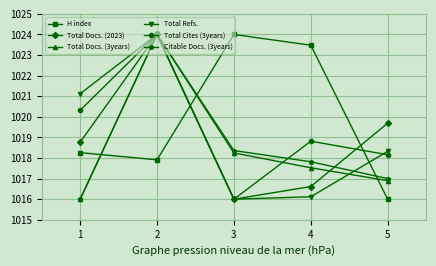

How many interior local peaks does the H index series have?

1